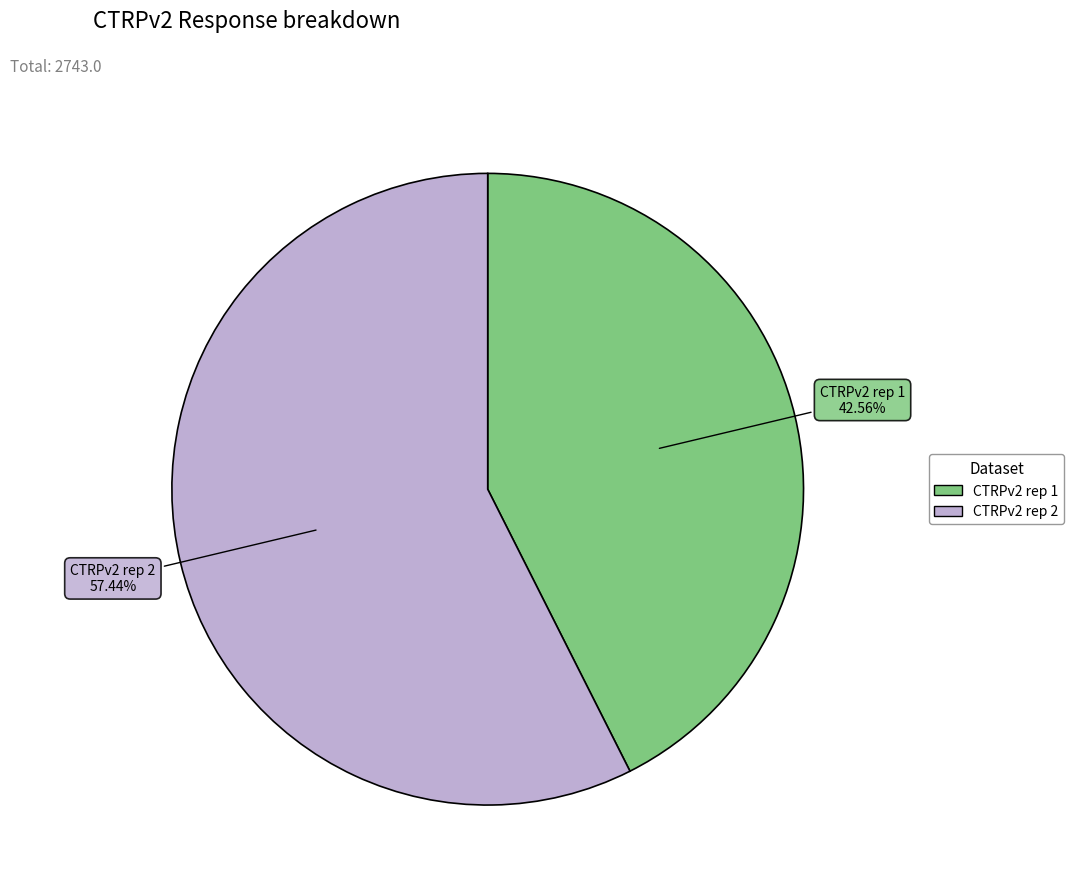

Rank the categories by value from lowest to highest.

CTRPv2 rep 1, CTRPv2 rep 2